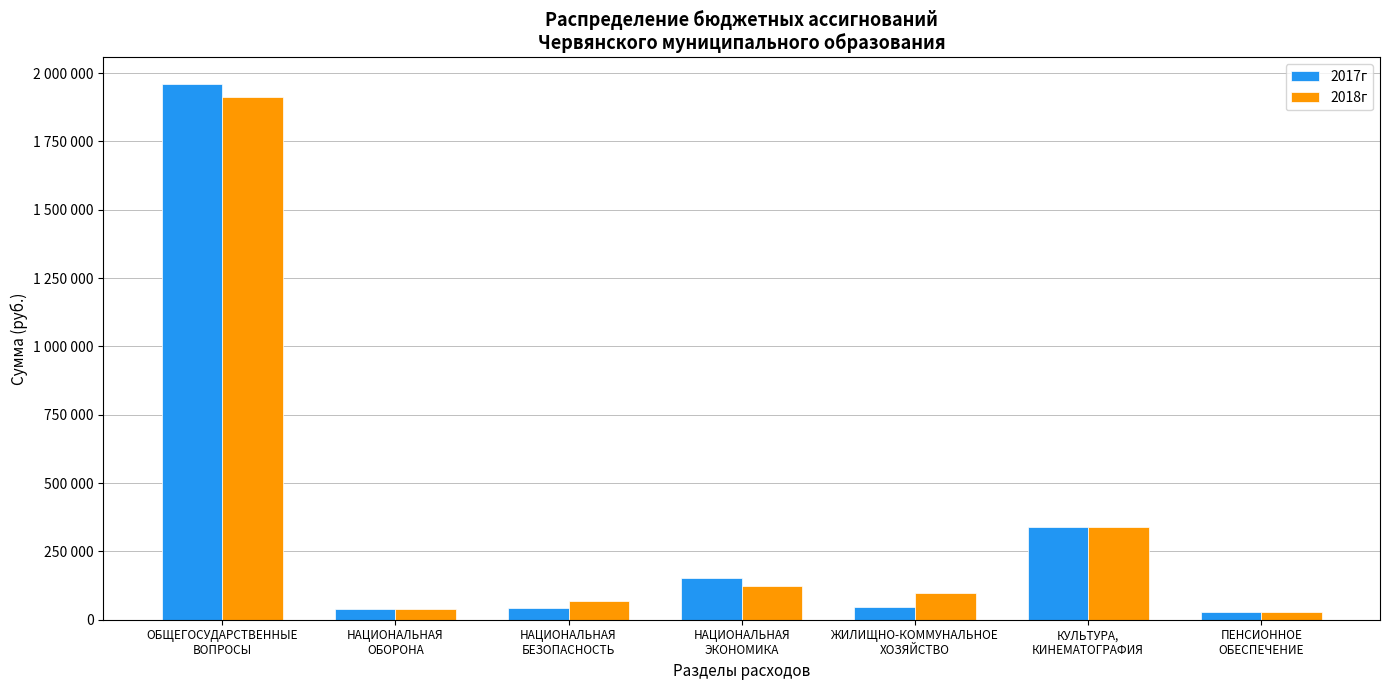

Where is 2018г nearest to the value 970850?

КУЛЬТУРА,
КИНЕМАТОГРАФИЯ